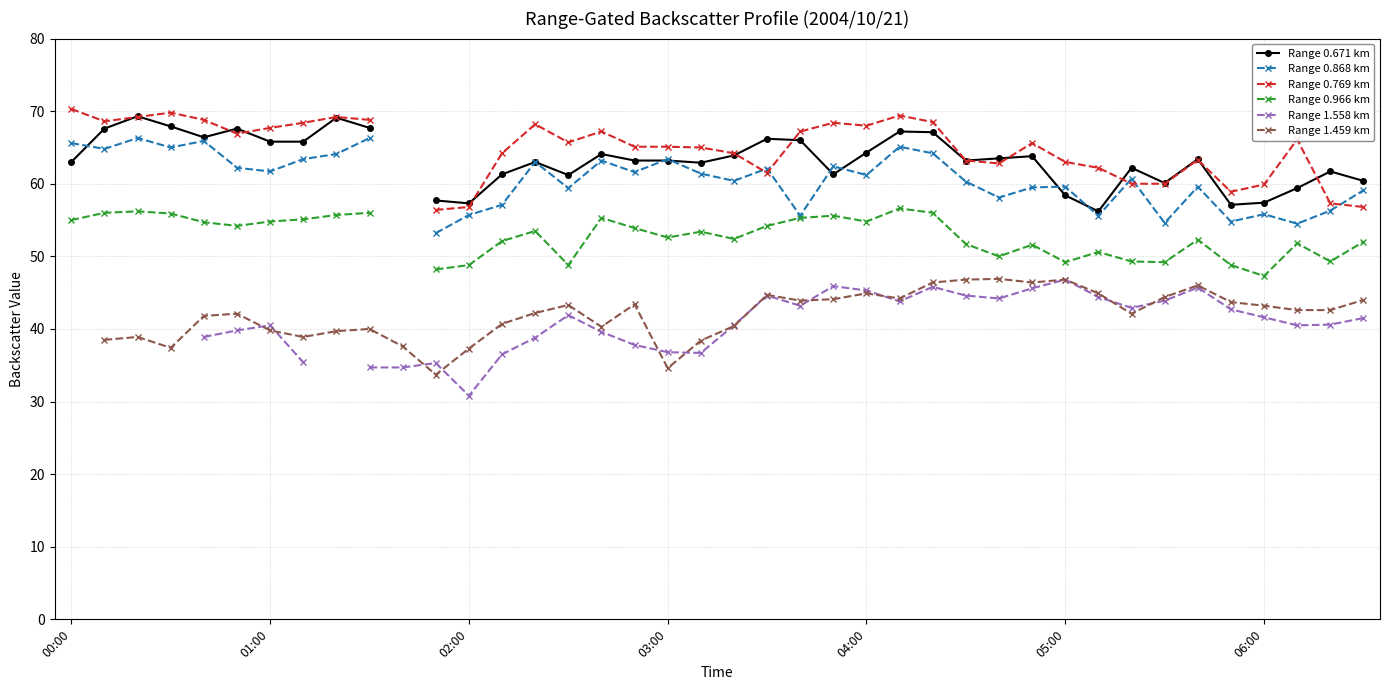

Which category has the lowest value in the Range 0.671 km series?

31